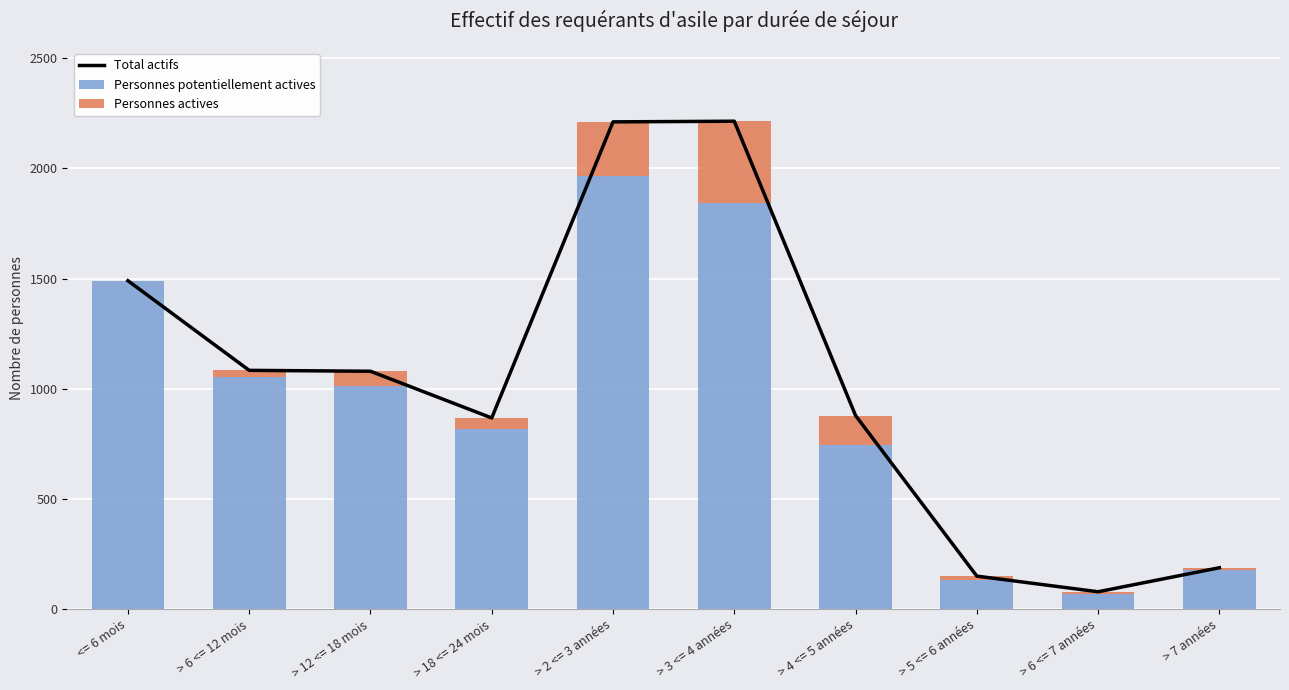

The value of Total actifs at > 5 <= 6 années is 149. True or false?

True